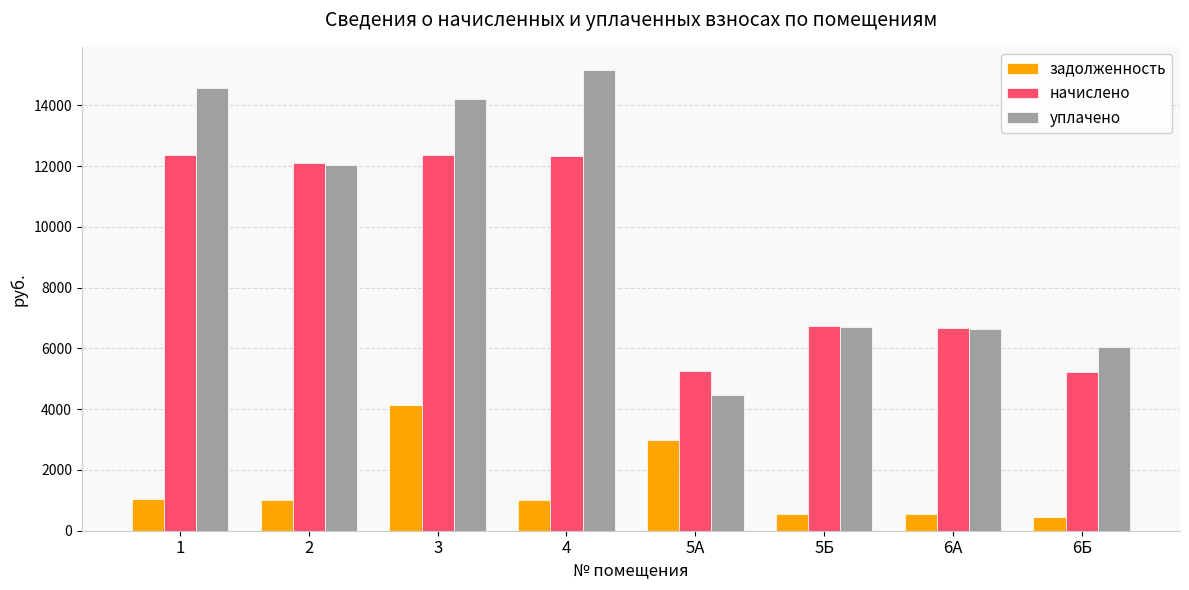

How many data points in начислено are less than 12105?

4